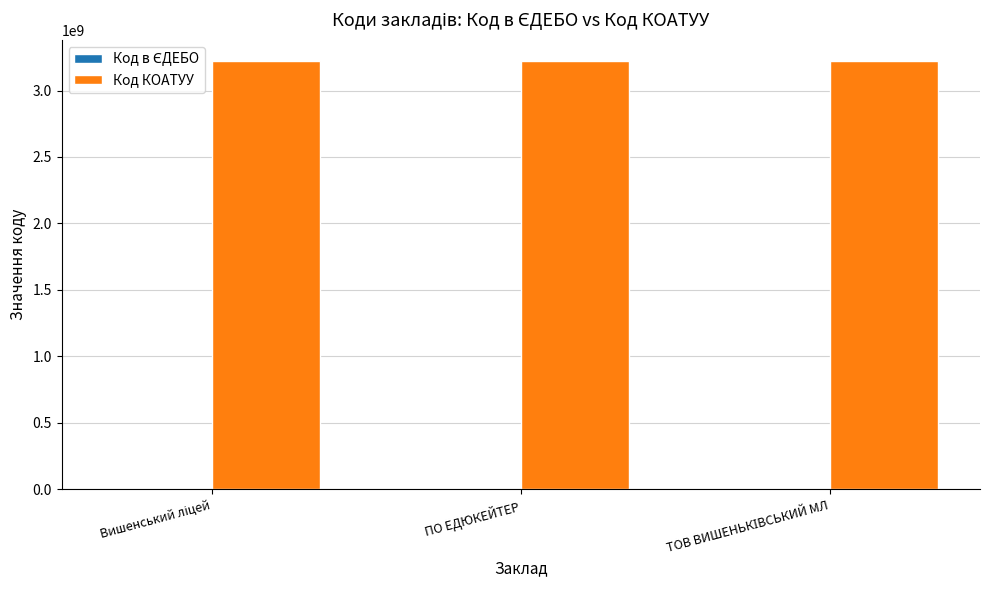

What is the maximum value shown in the chart?

3220881301